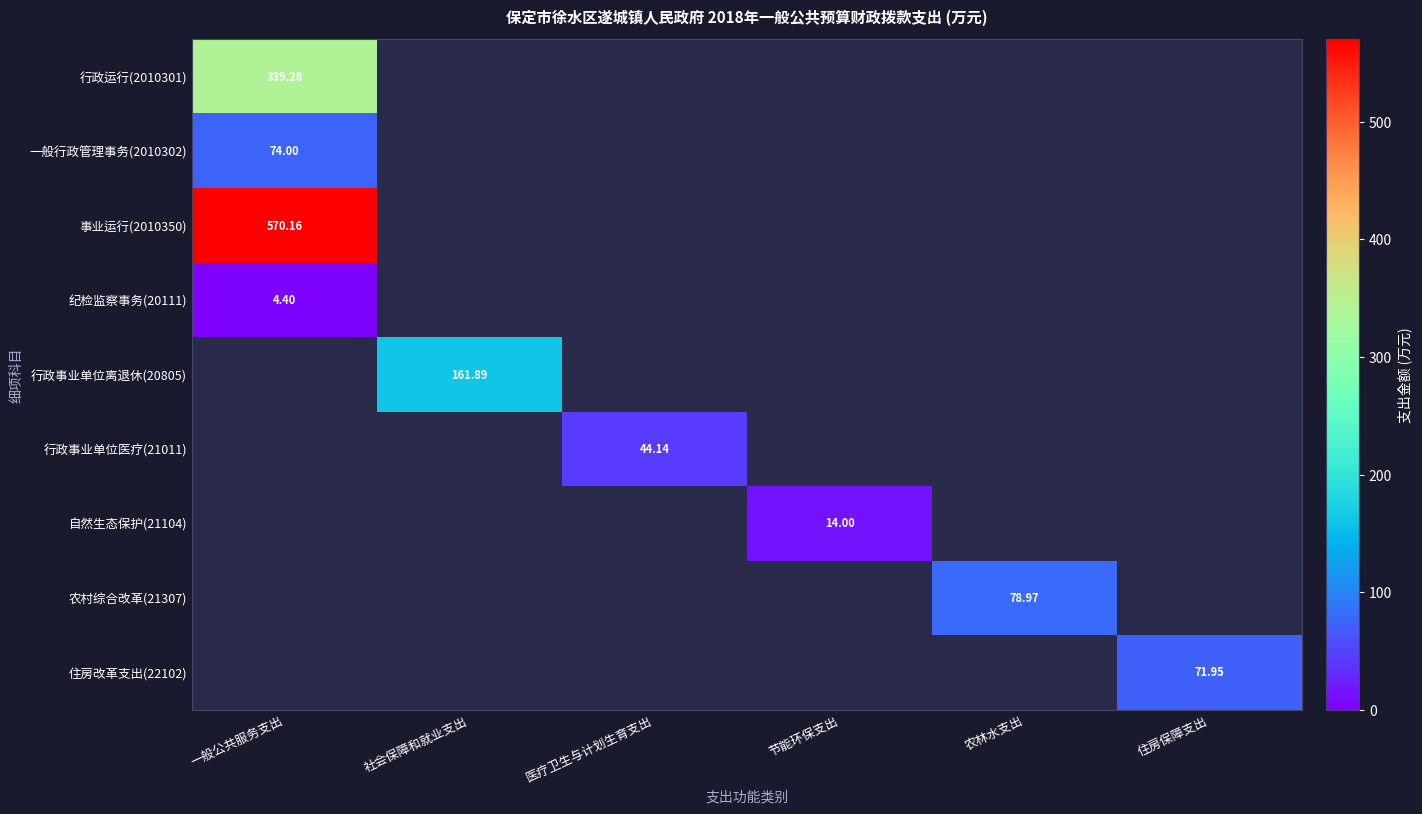

What is the spread (max minus min) of values at 农林水支出?

79.0